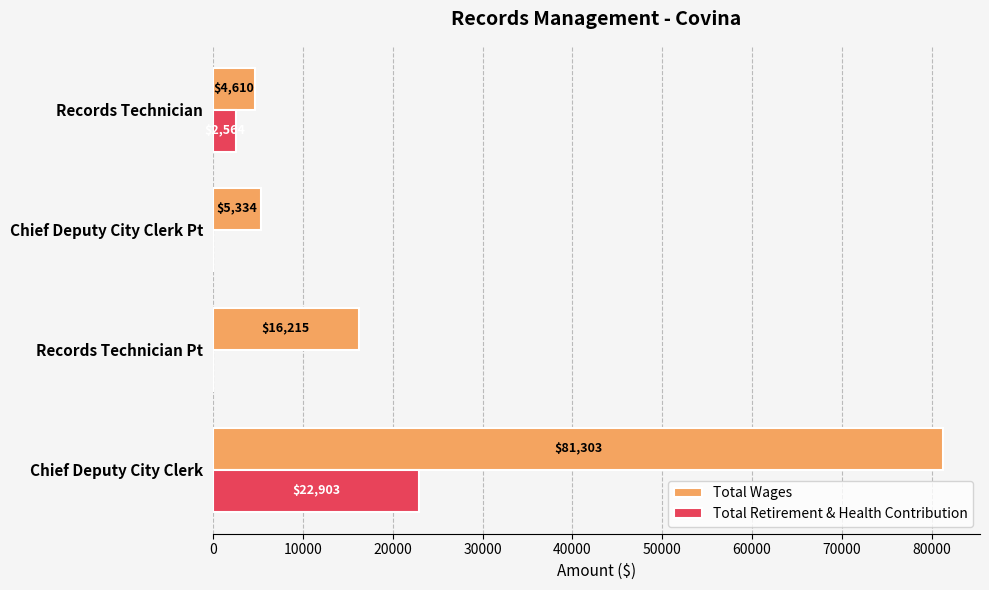

The Total Wages series shows 5334 at Chief Deputy City Clerk Pt. True or false?

True